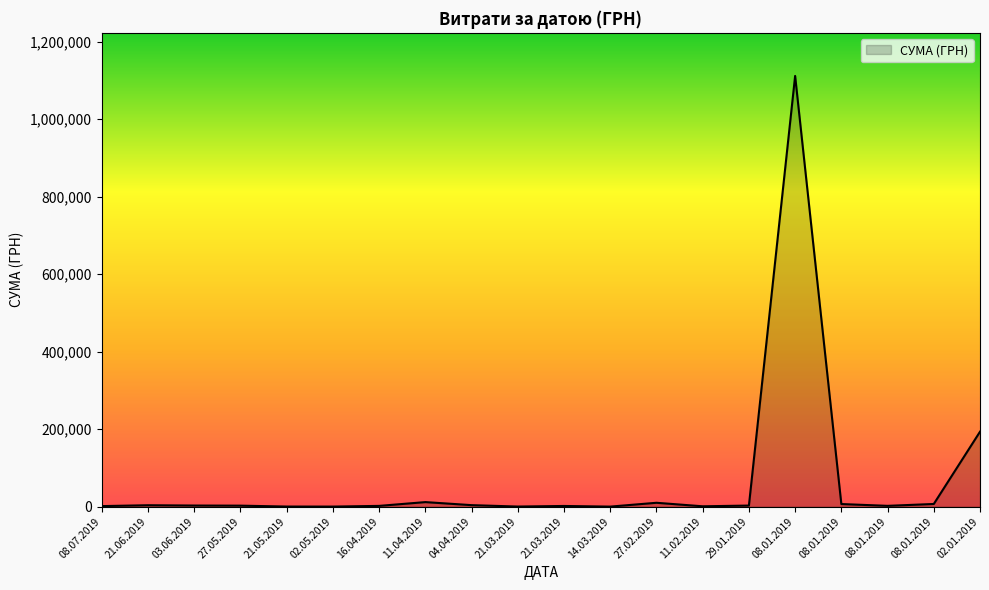

Where is the data nearest to the value 556024?

02.01.2019